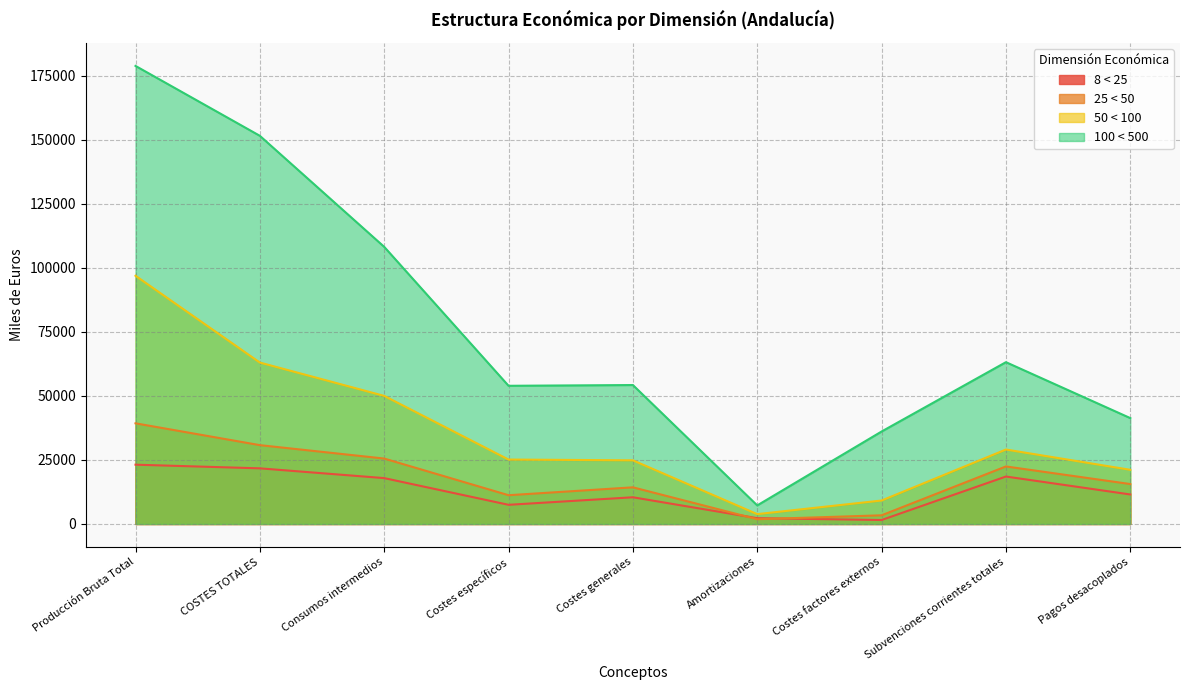

True or false: 50 < 100 and 25 < 50 intersect in this chart.

False